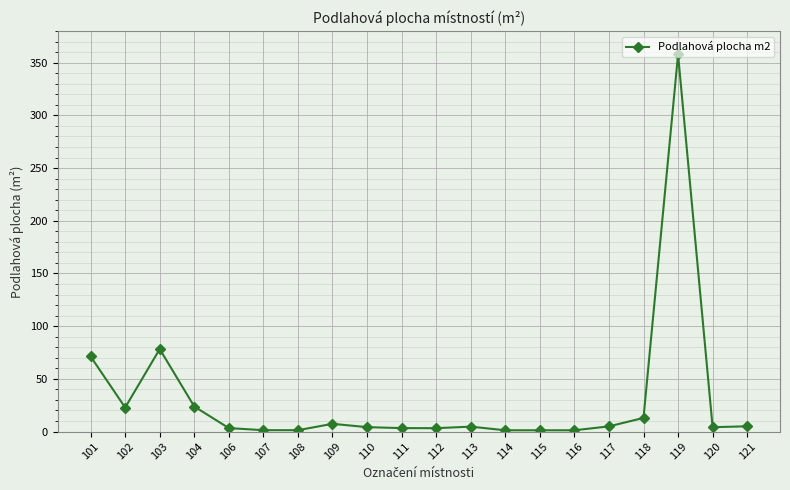

At which label is the value closest to 179?

103